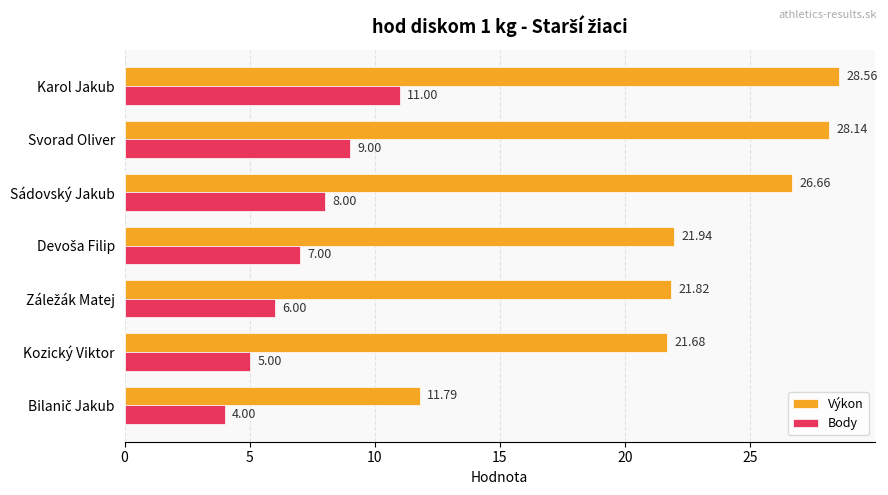

Which series has the widest spread of values?

Výkon